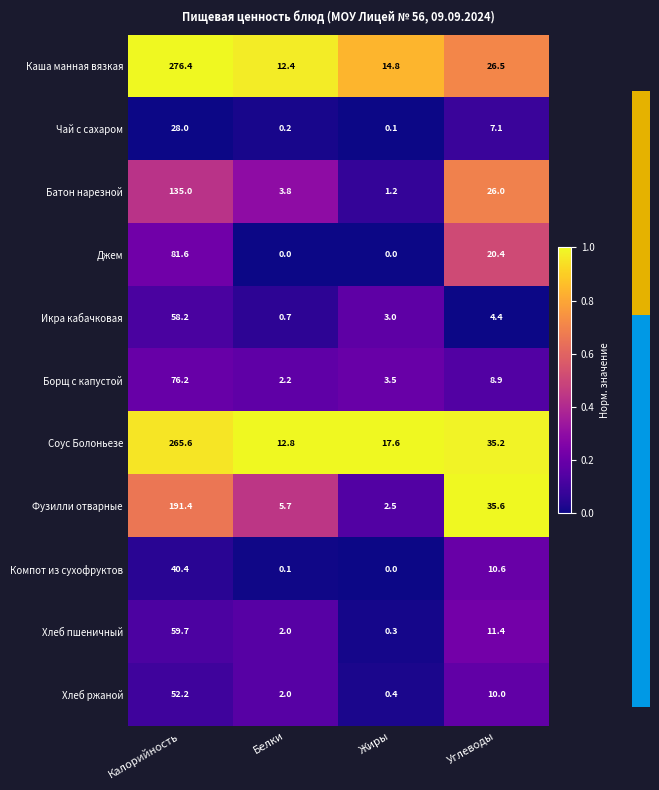

What is the spread (max minus min) of values at Жиры?

17.6